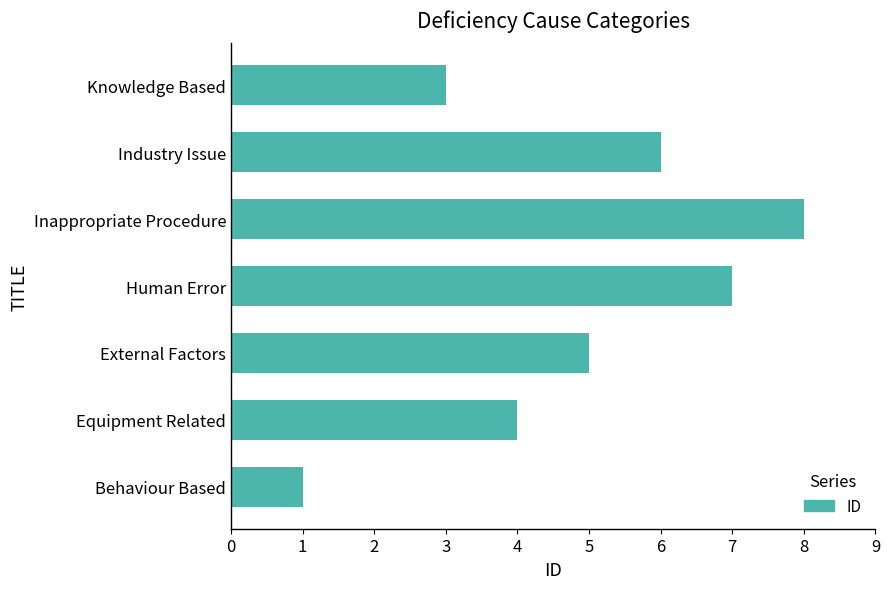

What value does the data have at Equipment Related?

4